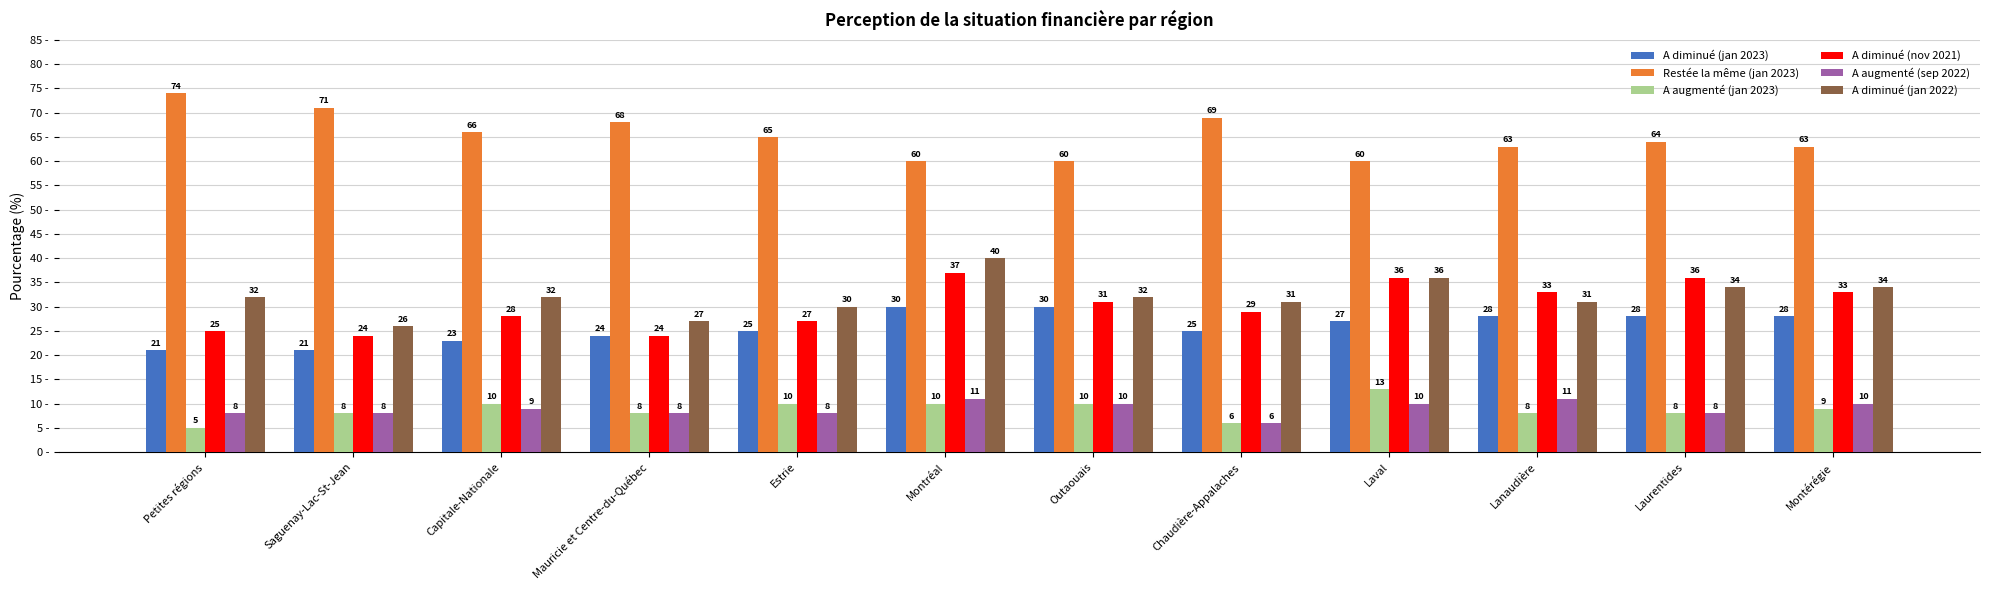

What is the label of the 11th bar from the right?

Saguenay-Lac-St-Jean